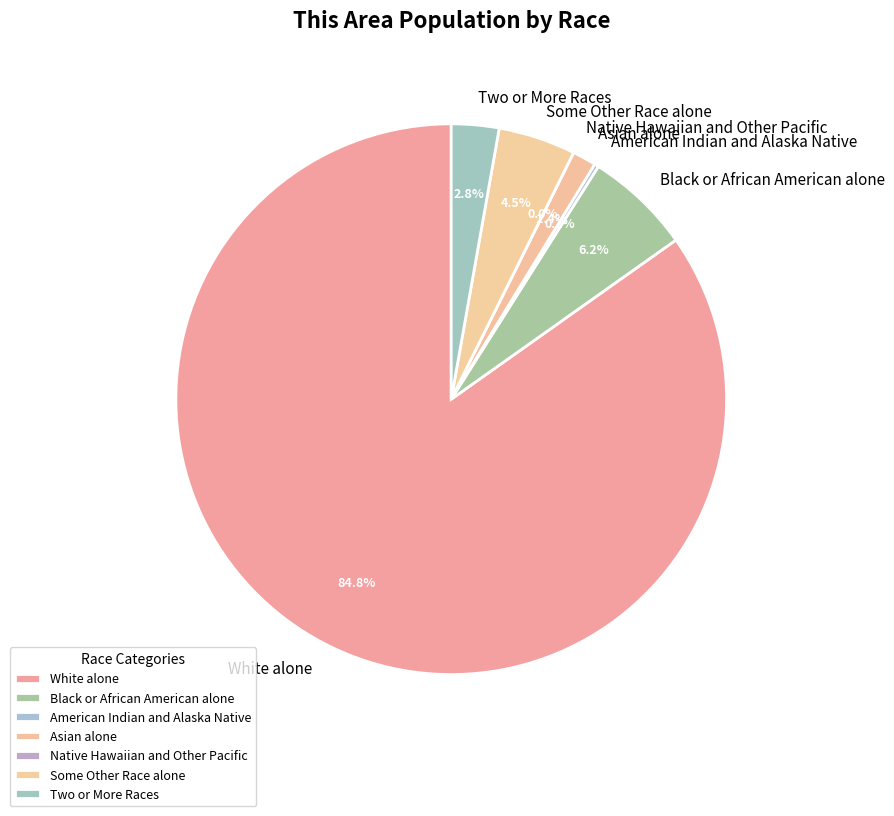

To the nearest percent, what is the difference between the Two or More Races and Native Hawaiian and Other Pacific slice percentages?

3%